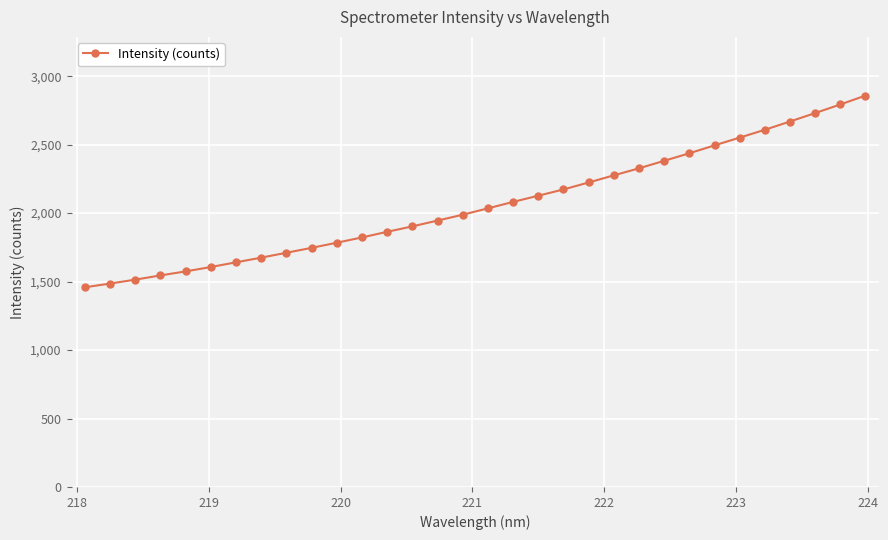

What is the maximum value shown in the chart?

2858.2